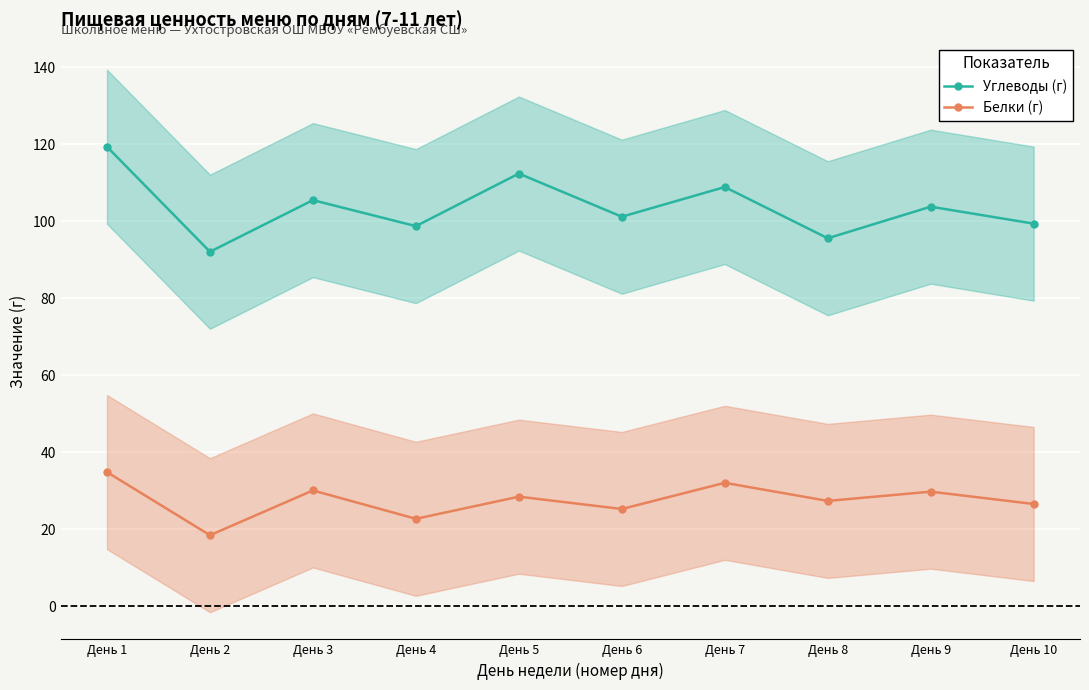

How many lines are shown in the chart?

2